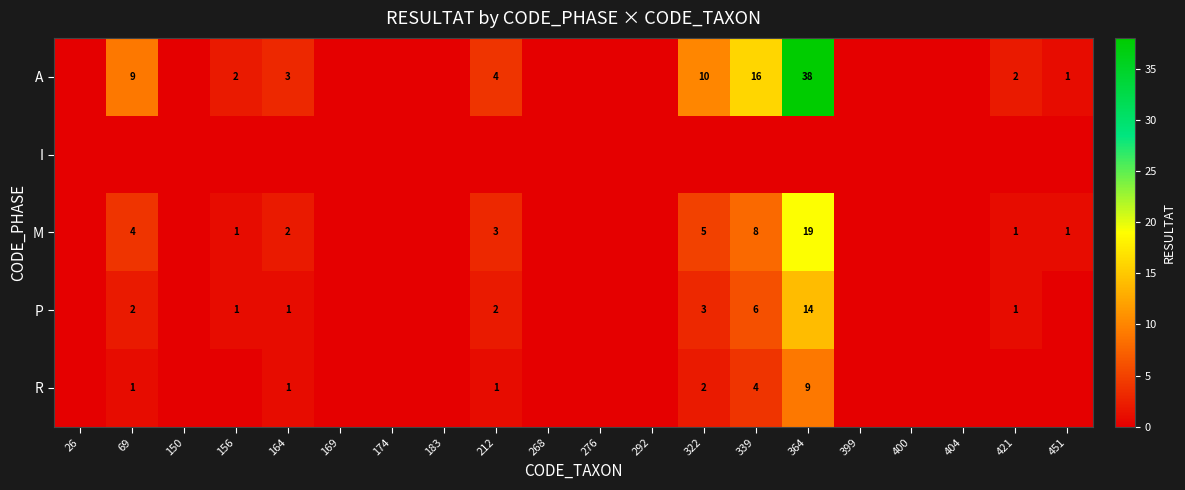

What is the spread (max minus min) of values at 364?

38